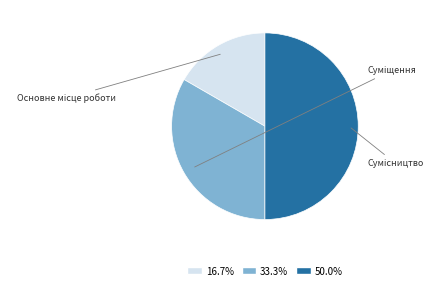

What percentage is the Основне місце роботи slice, to the nearest percent?

17%